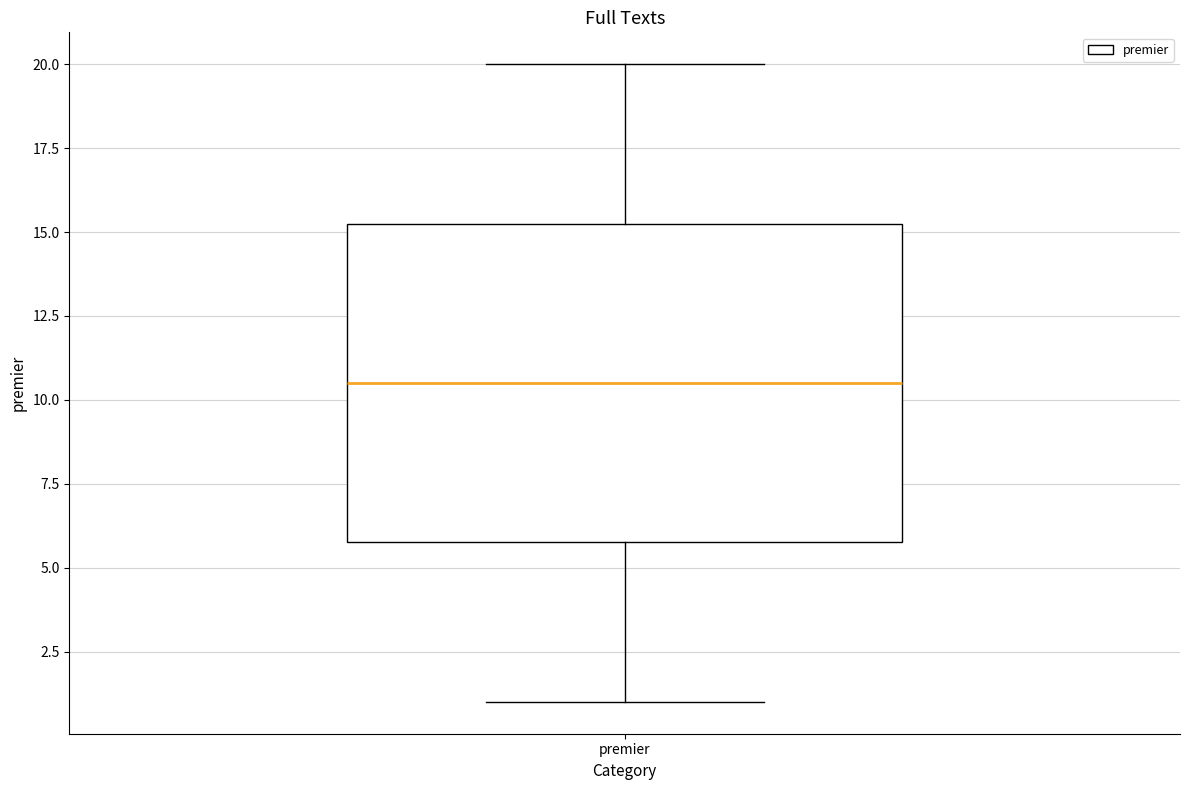

Where does the upper whisker of the box for premier end on the y-axis? The values are not printed on the chart, so give them approximately, as read against the axis.

20.0